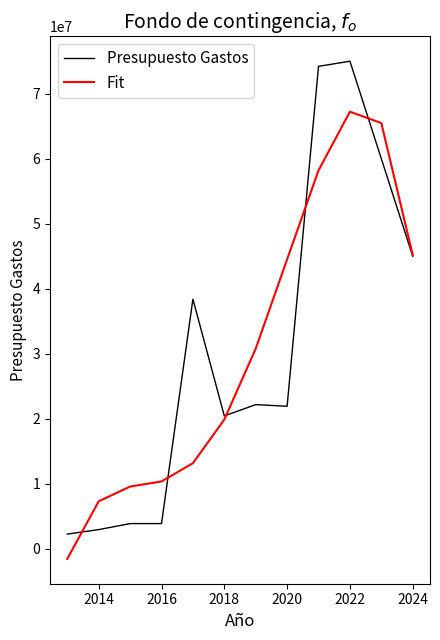

List the series in order of their peak value, highest first.

Presupuesto Gastos, Fit